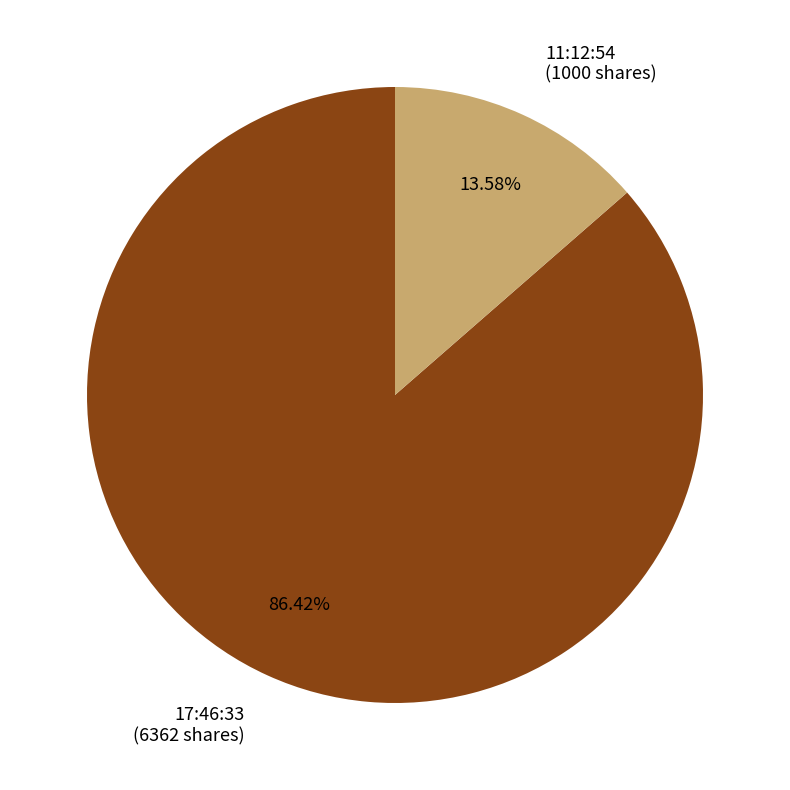

To the nearest percent, what is the difference between the 11:12:54 and 17:46:33 slice percentages?

73%